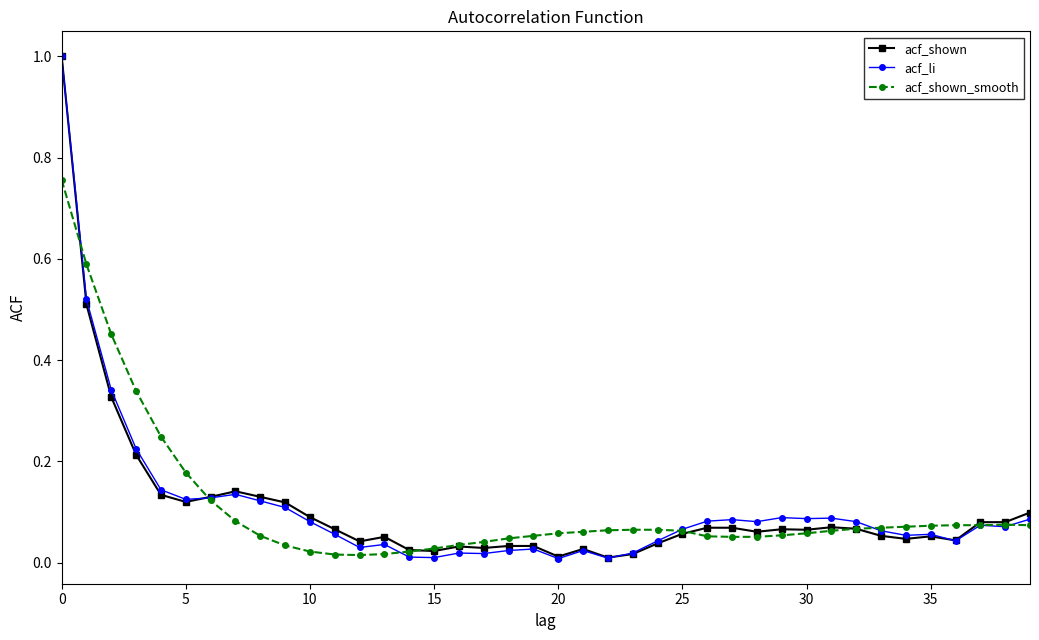

After their last crossing, which series has the higher values: acf_li or acf_shown?

acf_shown